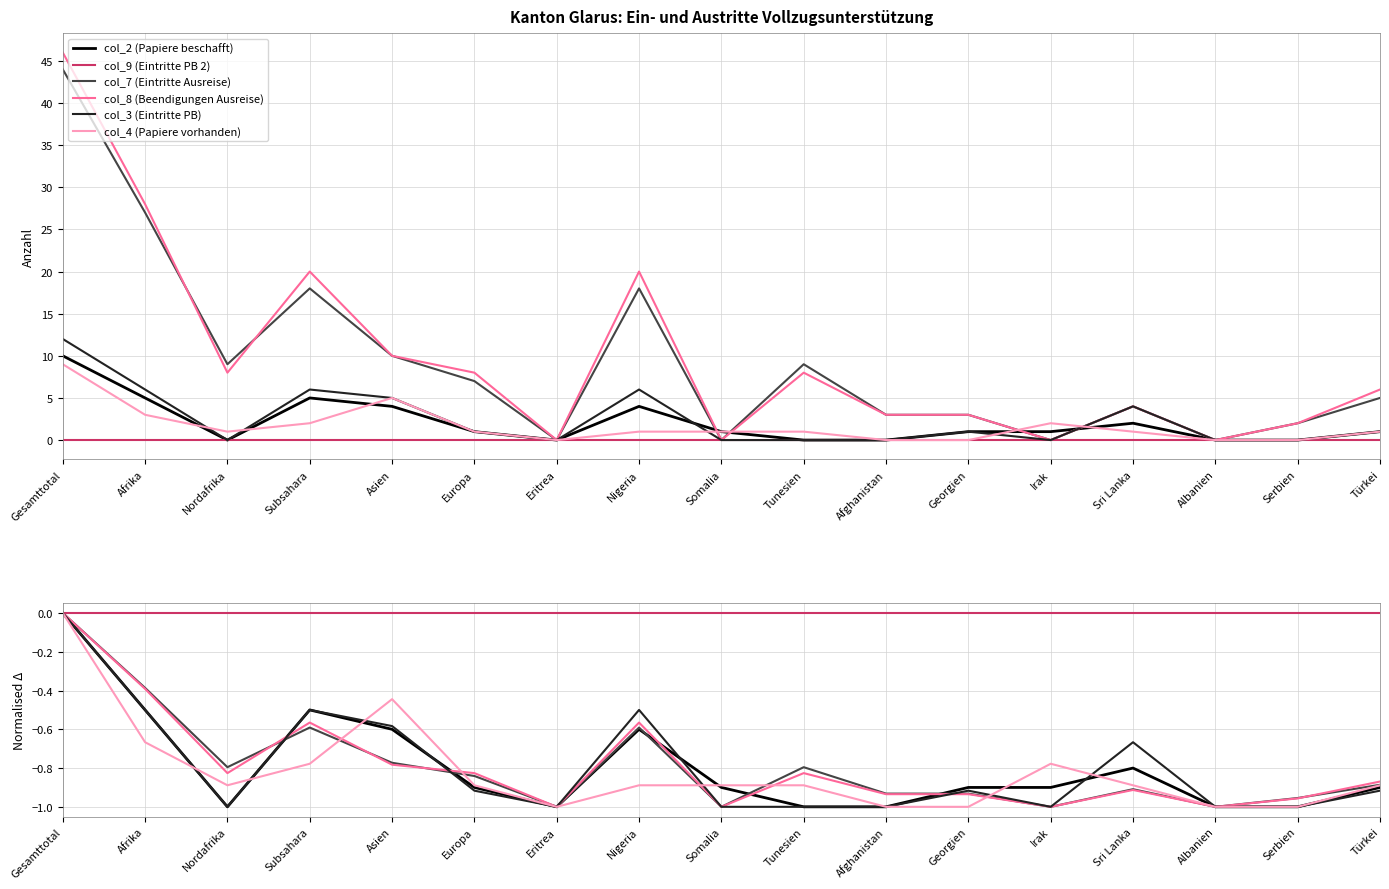

Does the chart have visible grid lines?

Yes